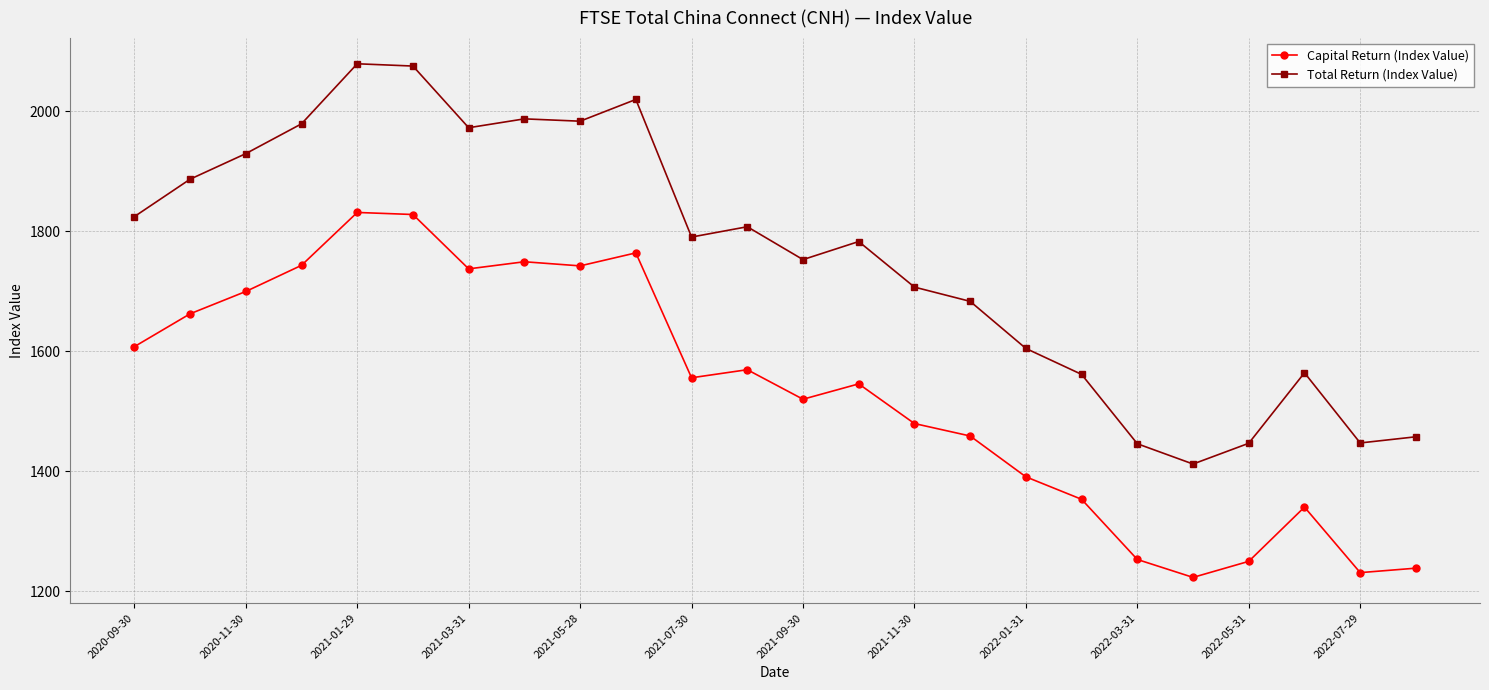

At how many categories does at least one series exceed 1946?

7